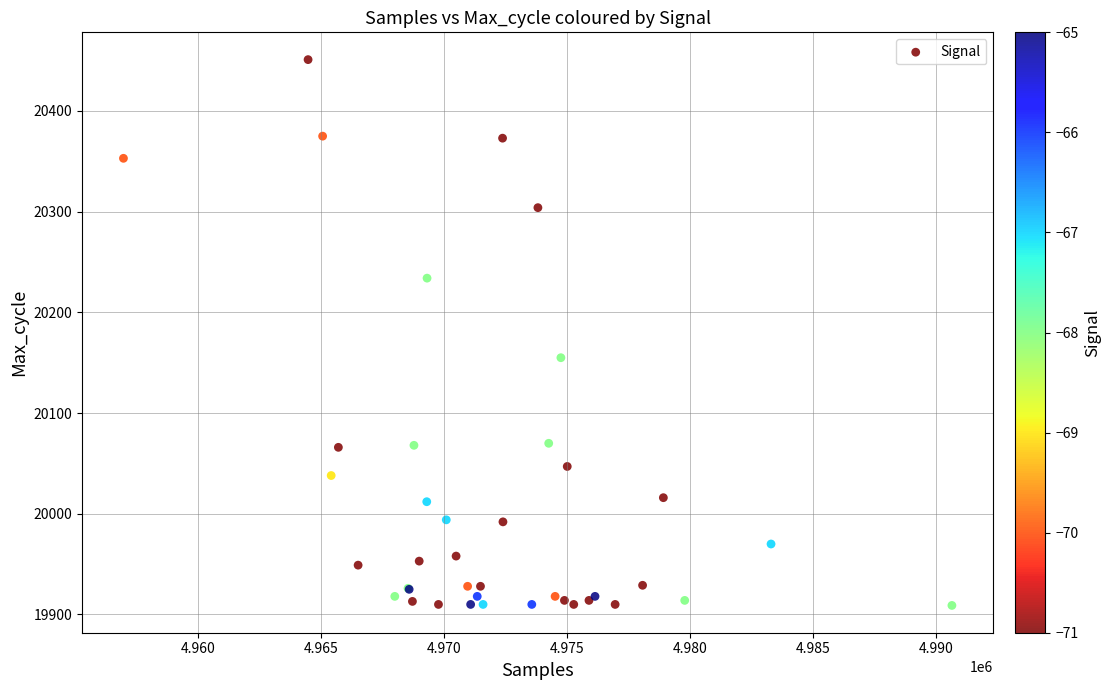

What Y value in the scatter plot is closest to 20180?

20155